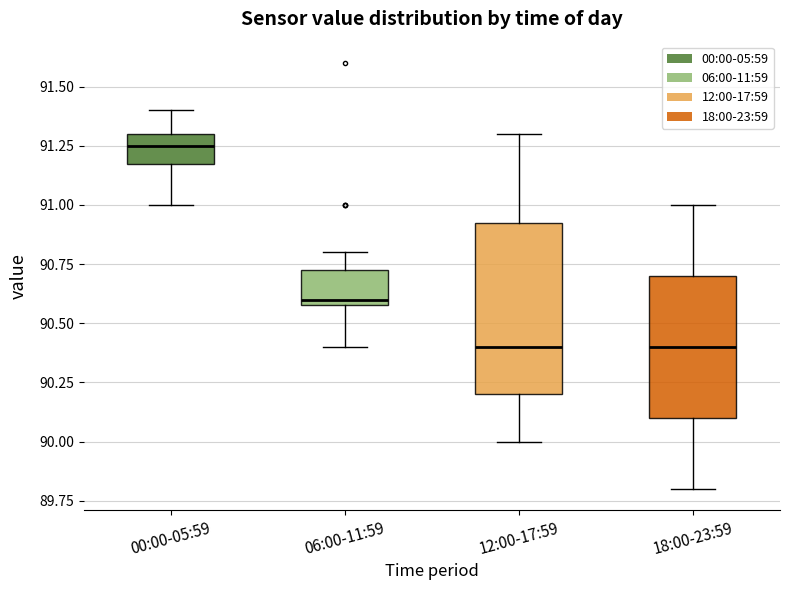

Where does the upper whisker of the box for 06:00-11:59 end on the y-axis? The values are not printed on the chart, so give them approximately, as read against the axis.

90.80